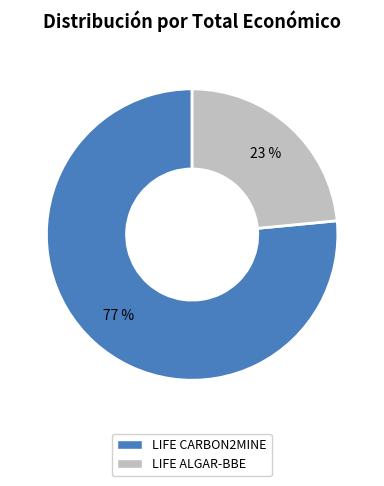

True or false: LIFE ALGAR-BBE accounts for 33% of the total.

False